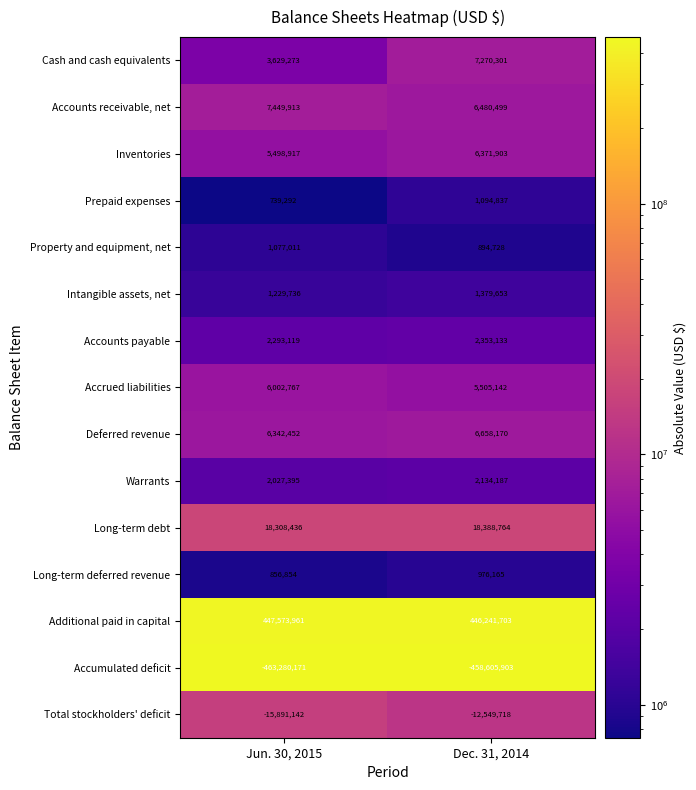

Which series has the largest total across all categories?

Additional paid in capital